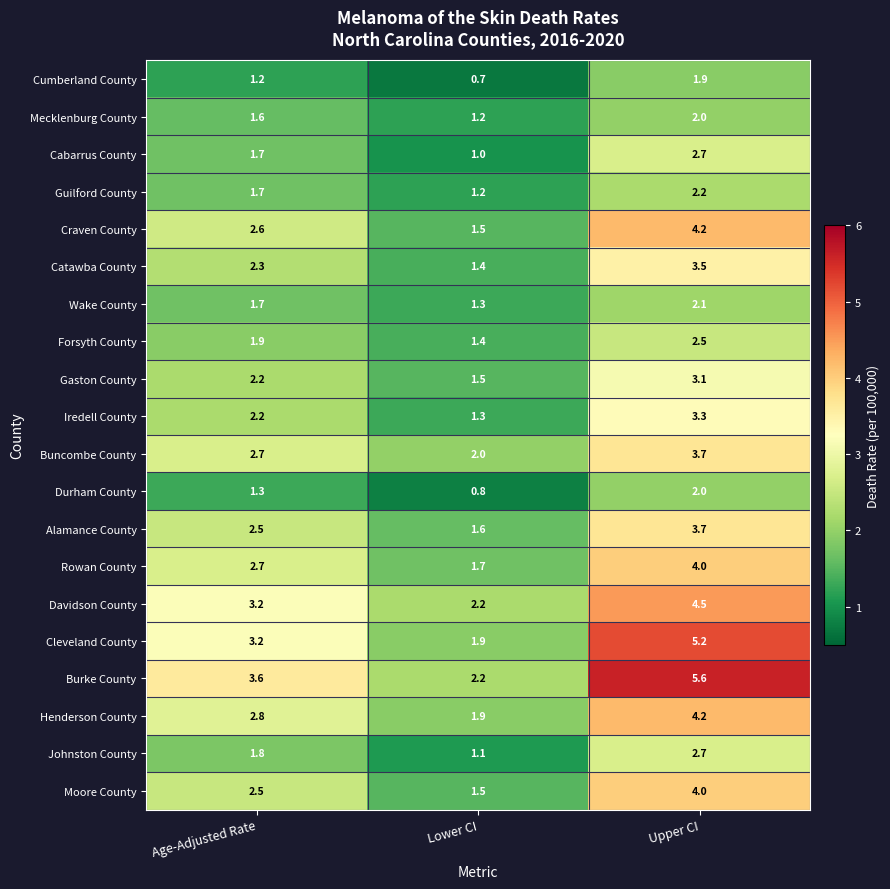

What is the average value of the Wake County series?

1.7